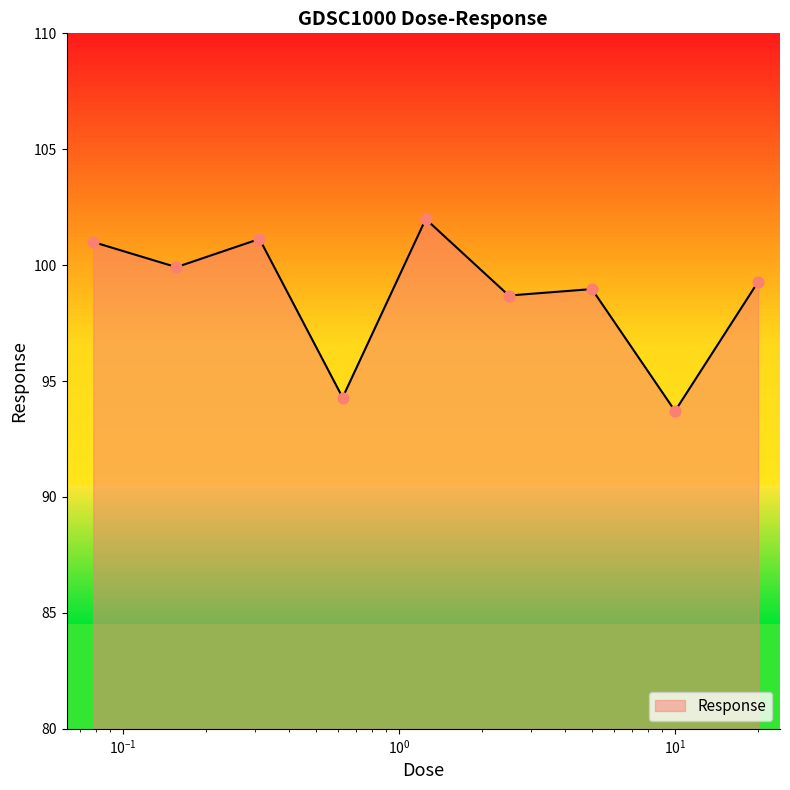

What is the ratio of the value at 0.15625 to the value at 0.625?

1.1